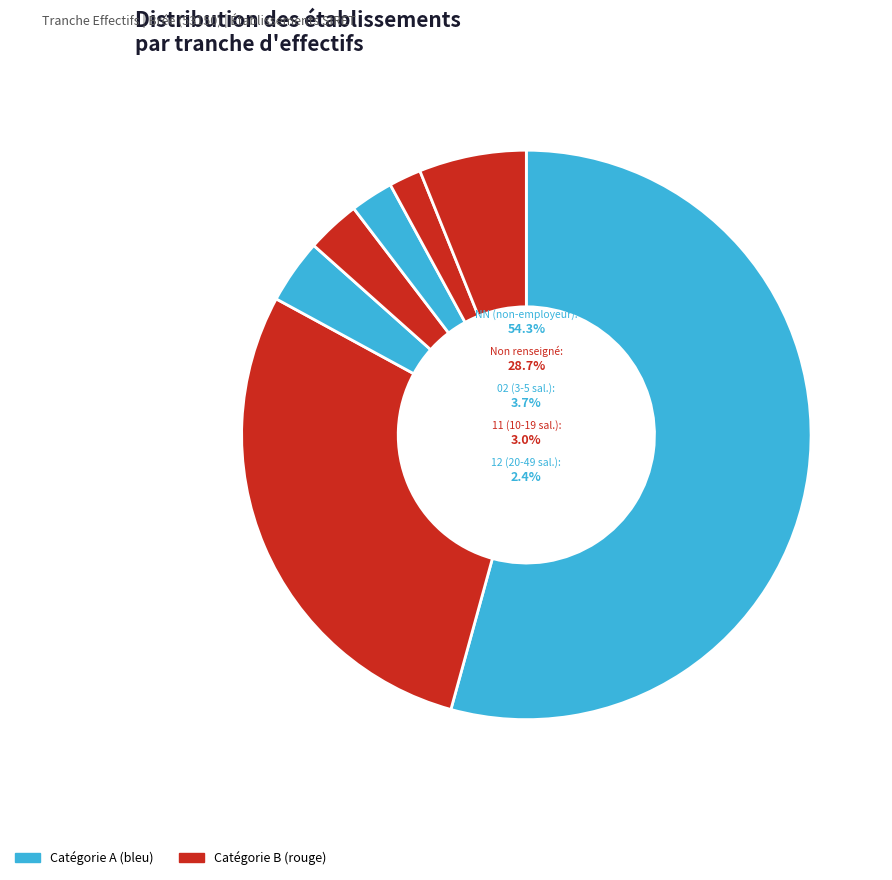

Approximately how many times larger is the value at 12 compared to 11?

0.8